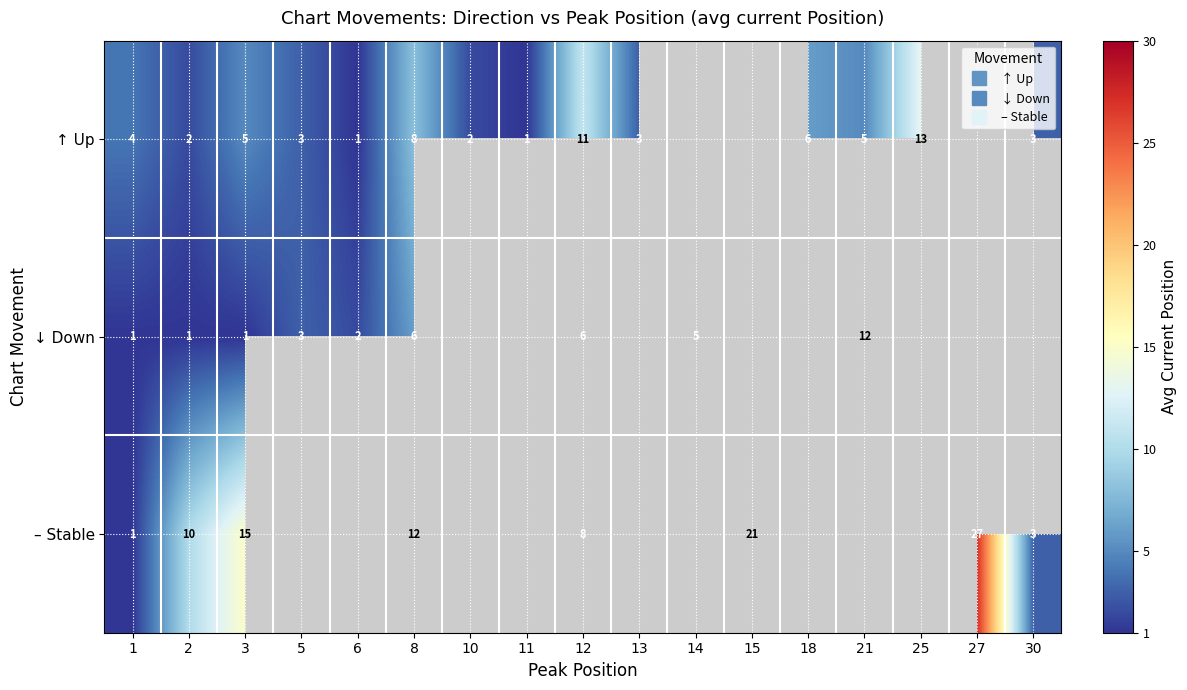

Read the ↑ Up value at 30.

3.0